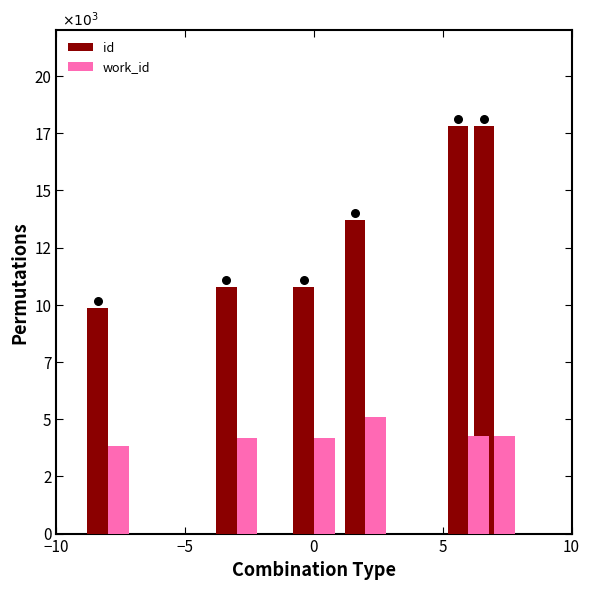

At which category is the sum across all series the highest?

5